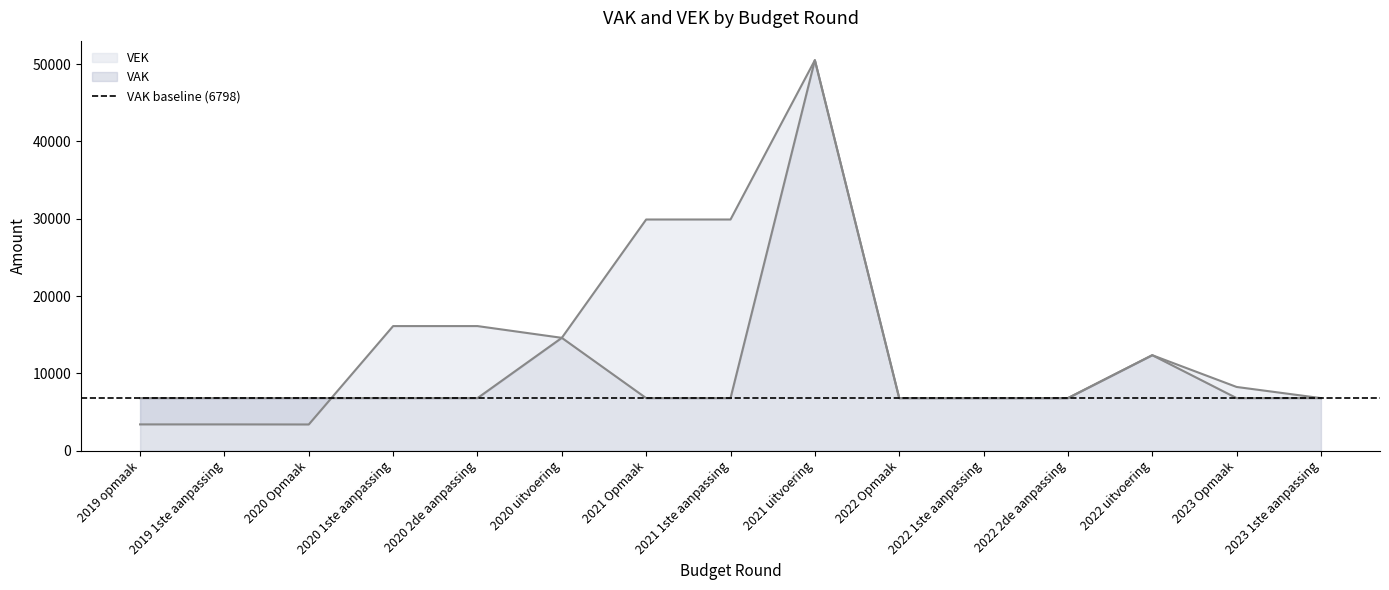

The value of VEK at 2022 Opmaak is 6798. True or false?

True